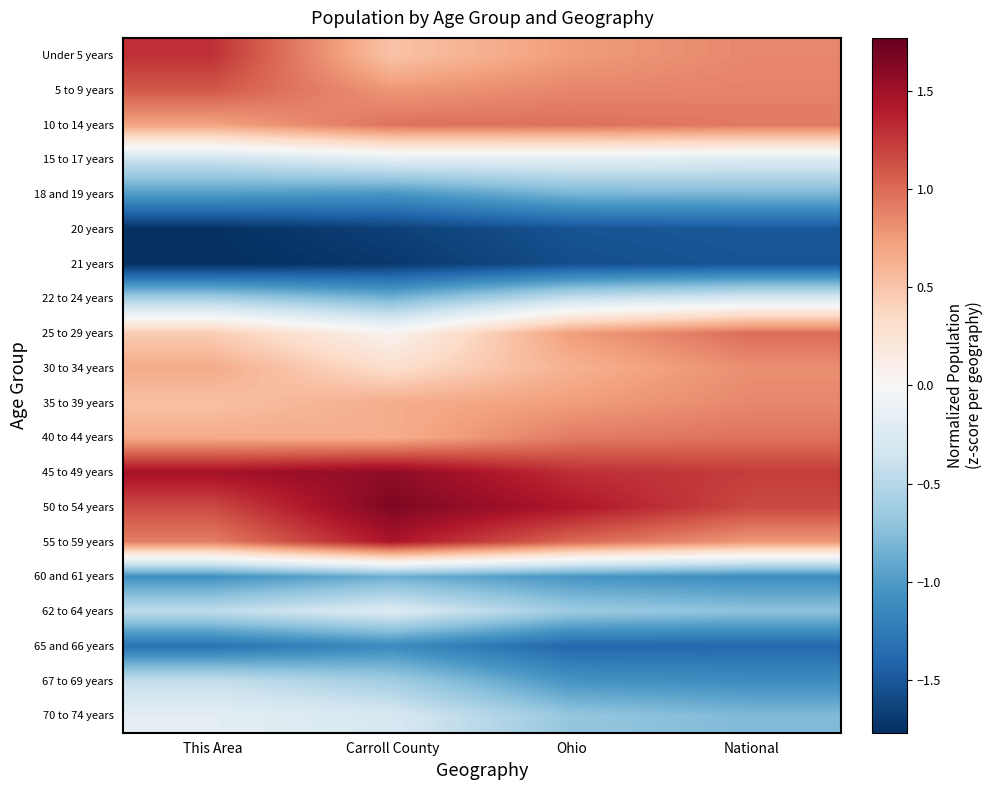

Rank the series by their maximum value, from highest to lowest.

50 to 54 years, 45 to 49 years, 55 to 59 years, Under 5 years, 5 to 9 years, 25 to 29 years, 10 to 14 years, 40 to 44 years, 35 to 39 years, 30 to 34 years, 70 to 74 years, 15 to 17 years, 62 to 64 years, 22 to 24 years, 67 to 69 years, 18 and 19 years, 60 and 61 years, 65 and 66 years, 20 years, 21 years